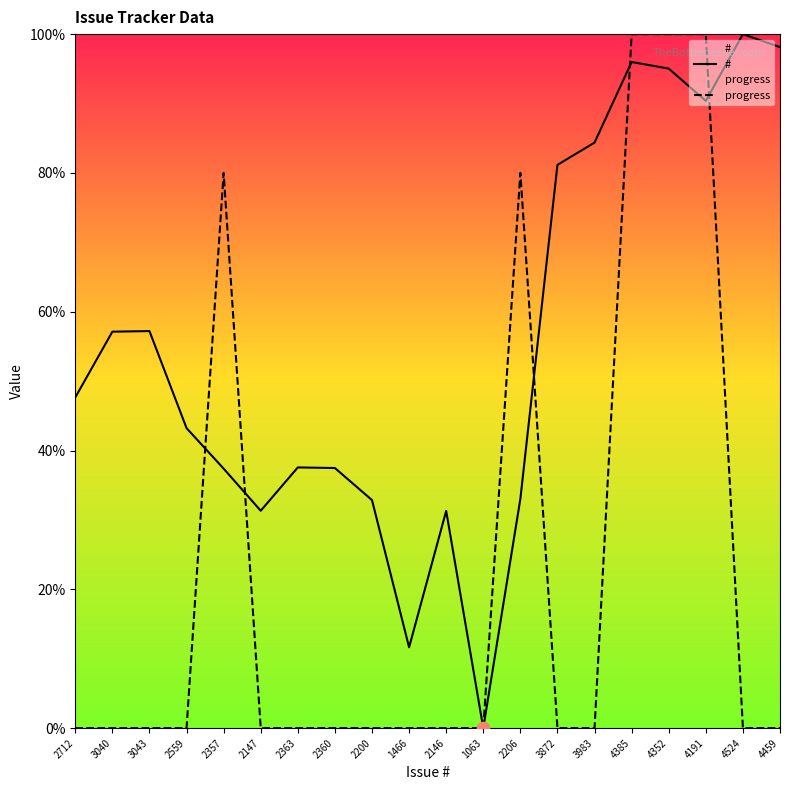

Which series has the largest total across all categories?

#